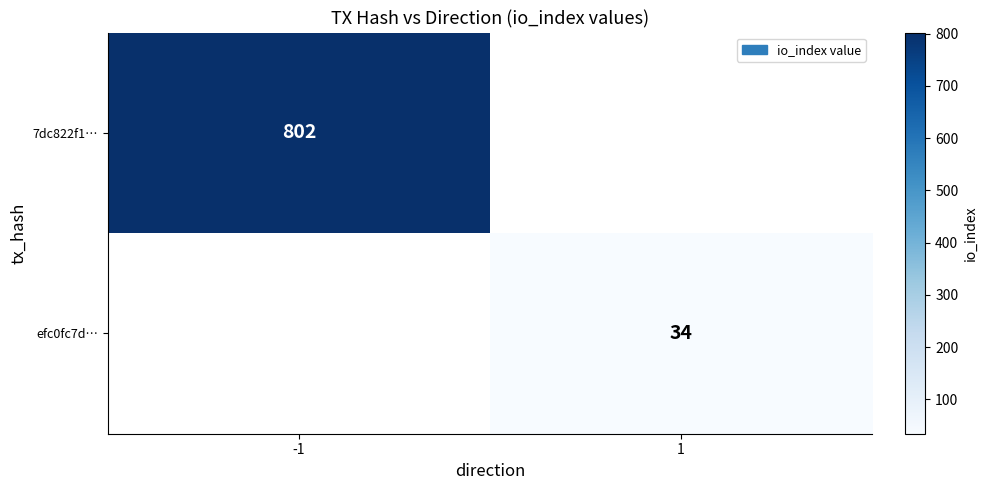

The value of efc0fc7d… at 1 is 34. True or false?

True